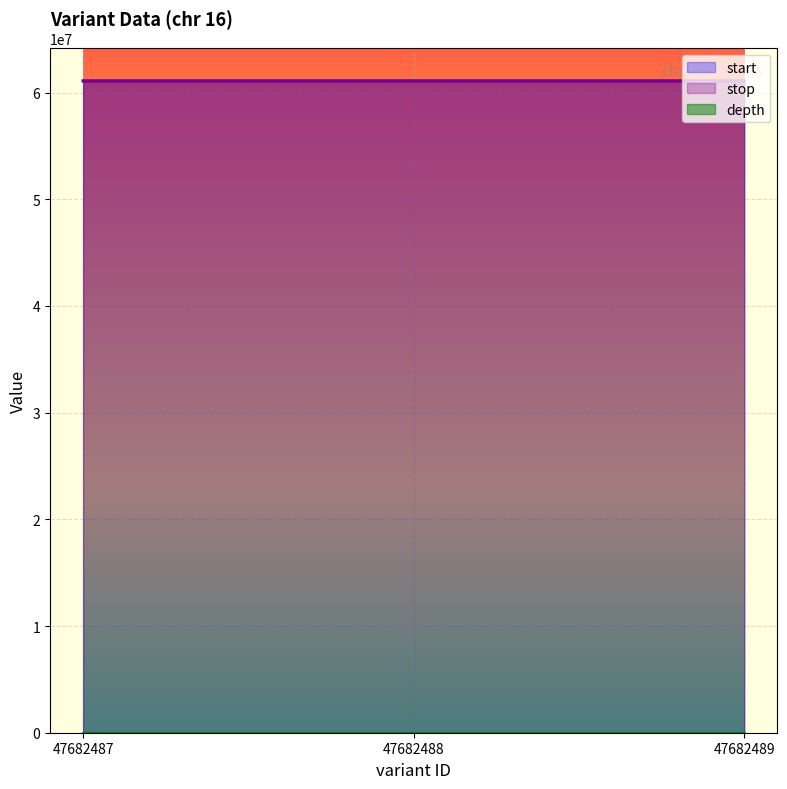

What is the maximum value shown in the chart?

61090270